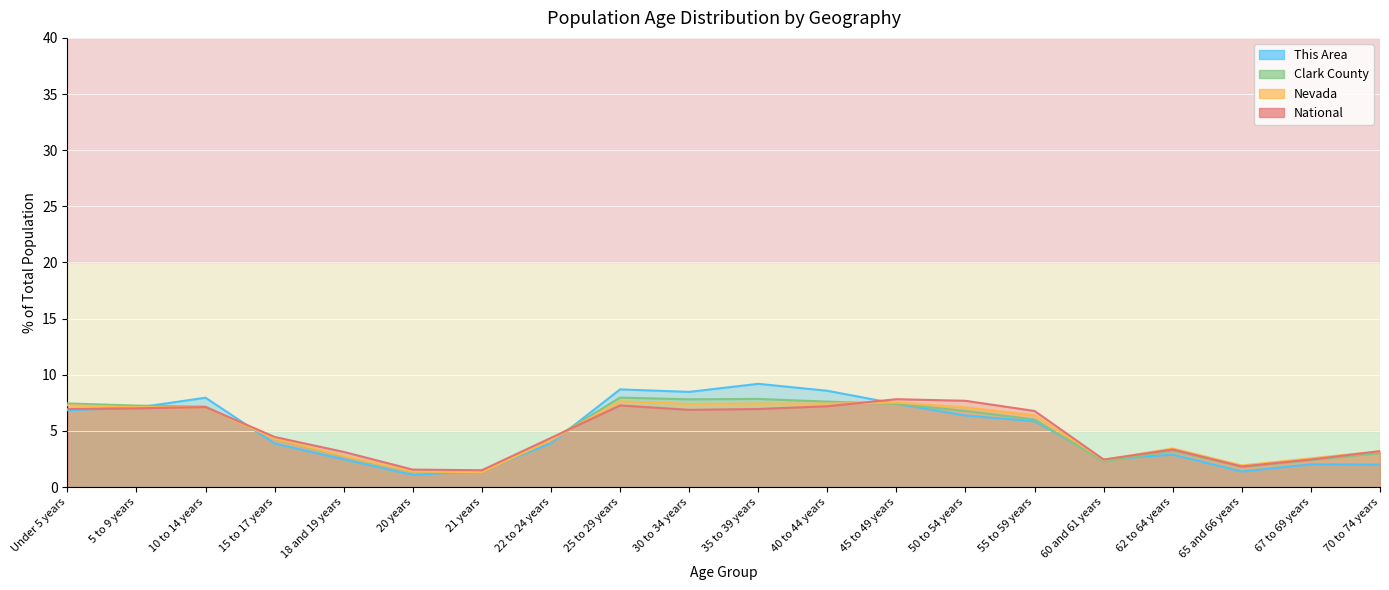

Which has a higher value, 62 to 64 years or 25 to 29 years?

25 to 29 years